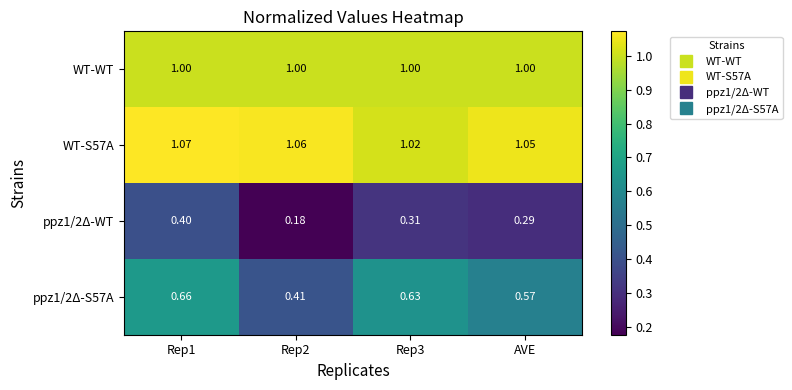

Is the value of ppz1/2Δ-S57A at AVE greater than the value of WT-WT at AVE?

No